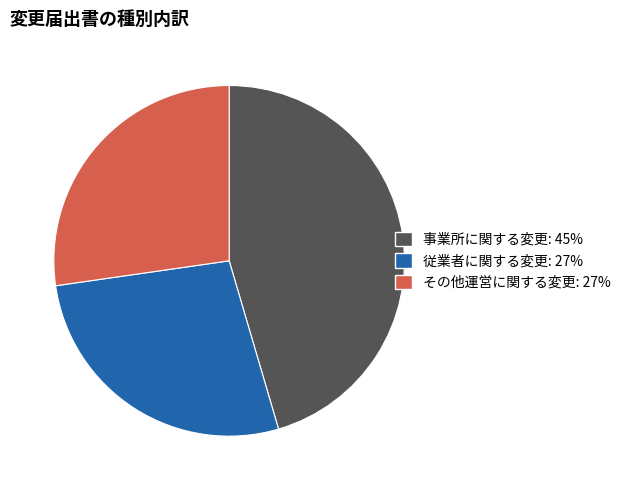

Is the sum of 事業所に関する変更 and その他運営に関する変更 greater than half?

Yes